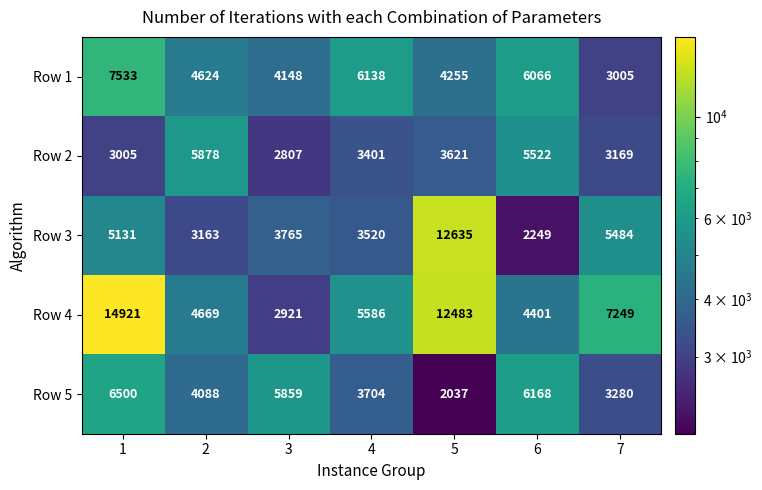

What is the total value across all series at 4?

22349